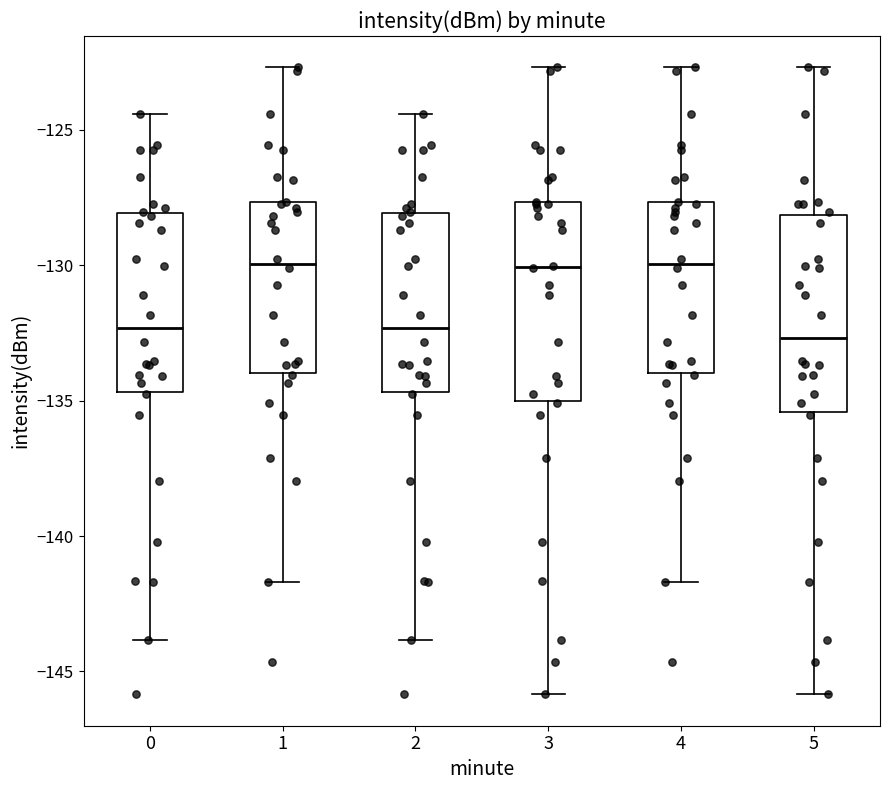

Where does the median line of the box at x = 1 sit on the y-axis? The values are not printed on the chart, so give them approximately, as read against the axis.

-130.0